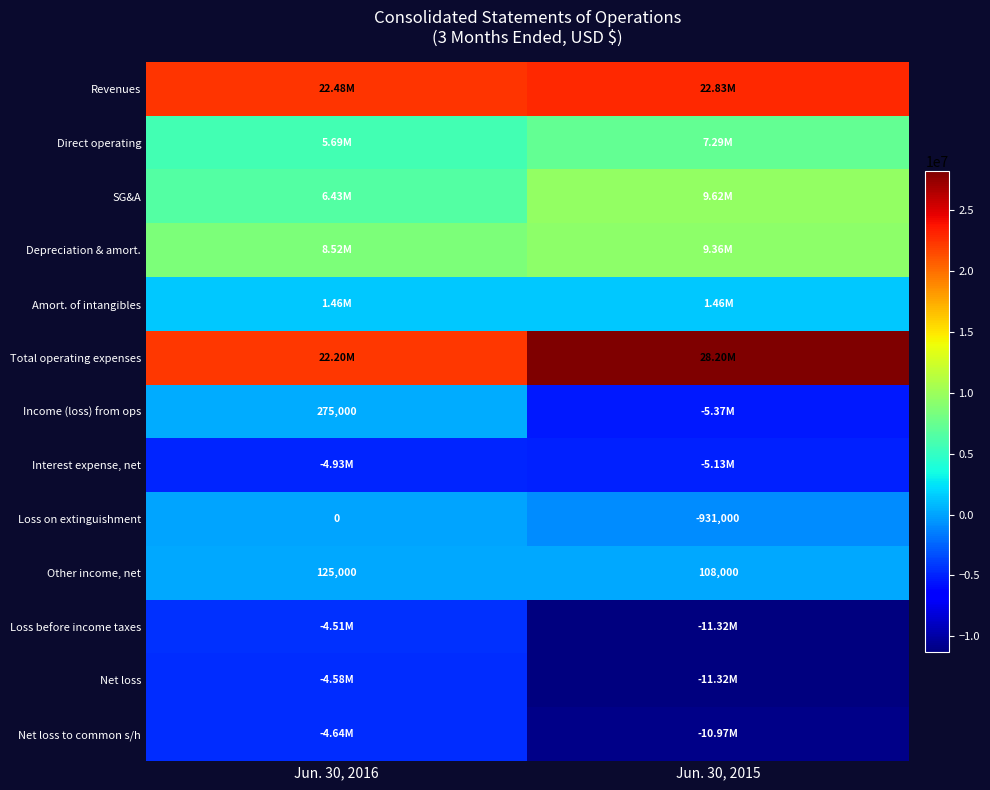

What is the sum of the Loss on extinguishment values at Jun. 30, 2015 and Jun. 30, 2016?

-931000